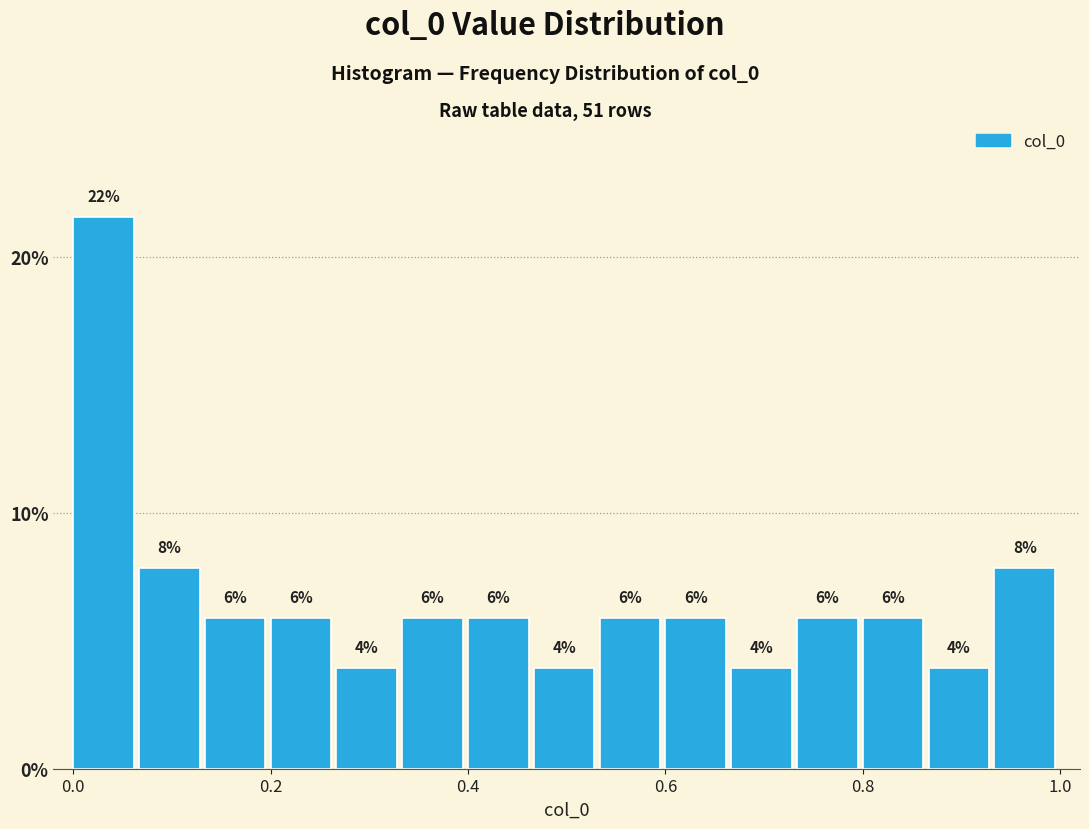

Read against the x-axis, roughly where is the centre of the tallest bar?

0.04